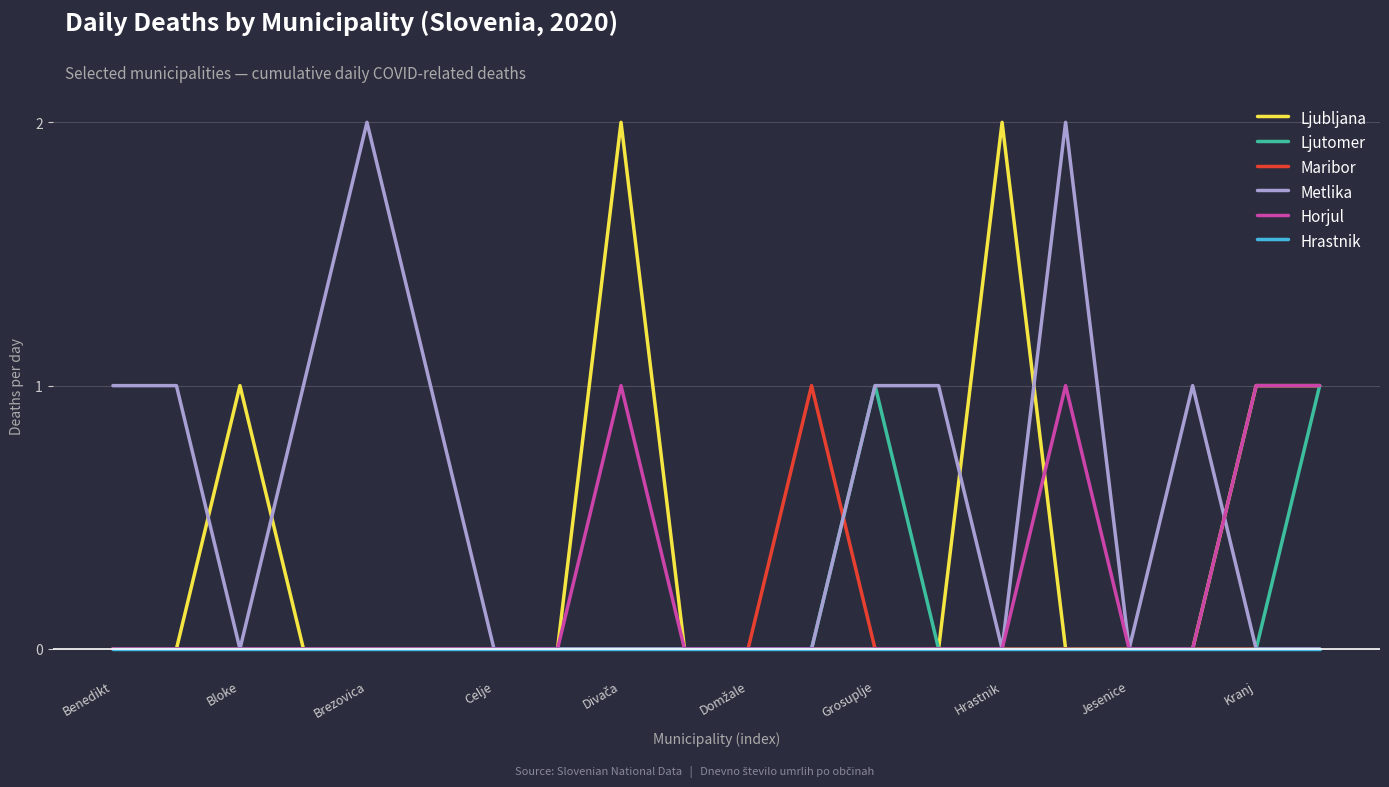

Which series has the largest total across all categories?

Metlika